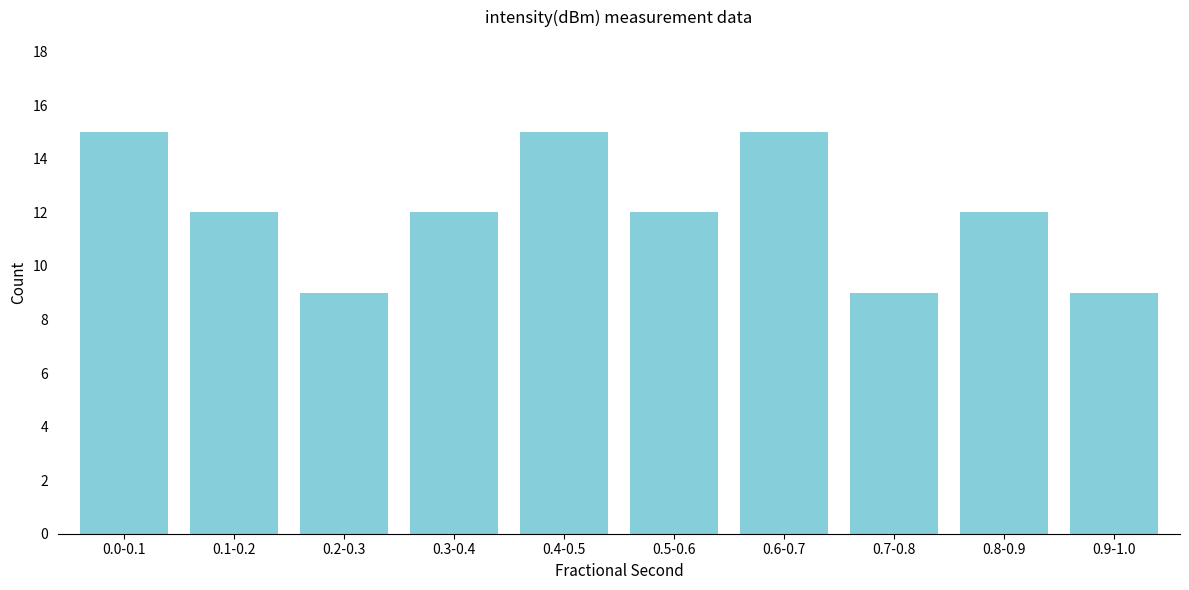

Reading left to right, list all the values displayed in this chart.

0.0-0.1=15	0.1-0.2=12	0.2-0.3=9	0.3-0.4=12	0.4-0.5=15	0.5-0.6=12	0.6-0.7=15	0.7-0.8=9	0.8-0.9=12	0.9-1.0=9